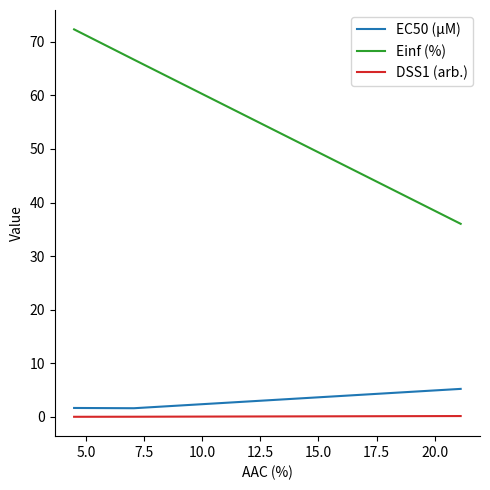

What is the difference between the maximum and second lowest values in the EC50 (µM) series?

3.6